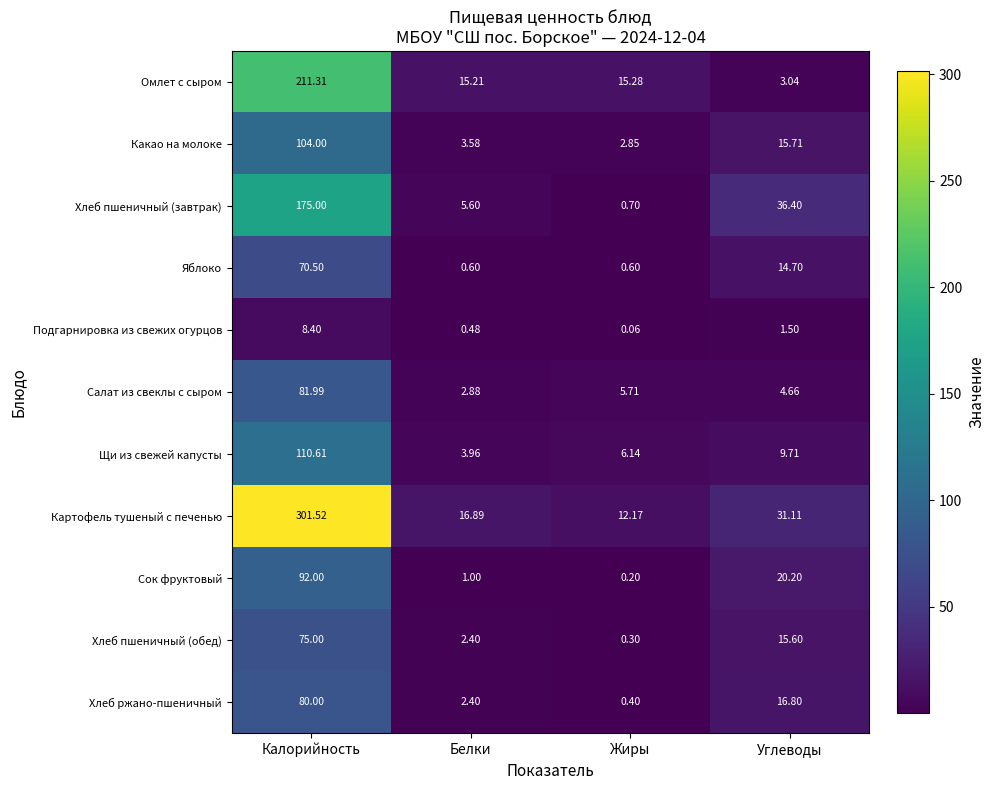

At which label does Омлет с сыром reach its peak?

Калорийность